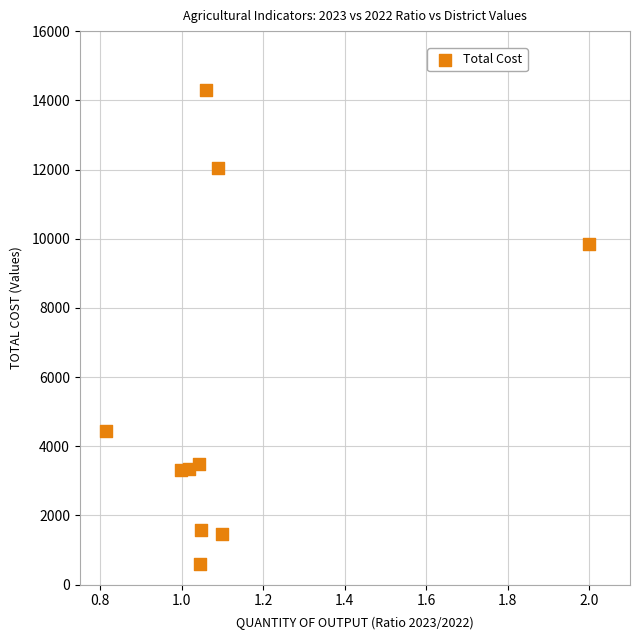

What Y value in the scatter plot is closest to 7443?

9840.0